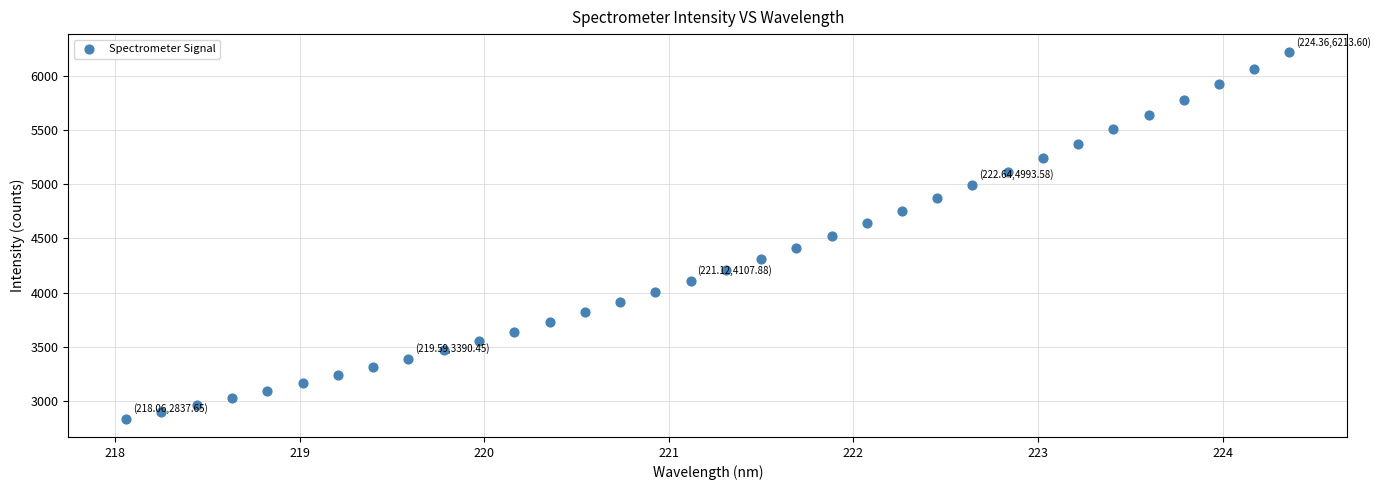

What is the range of X values (max minus min)?

6.3